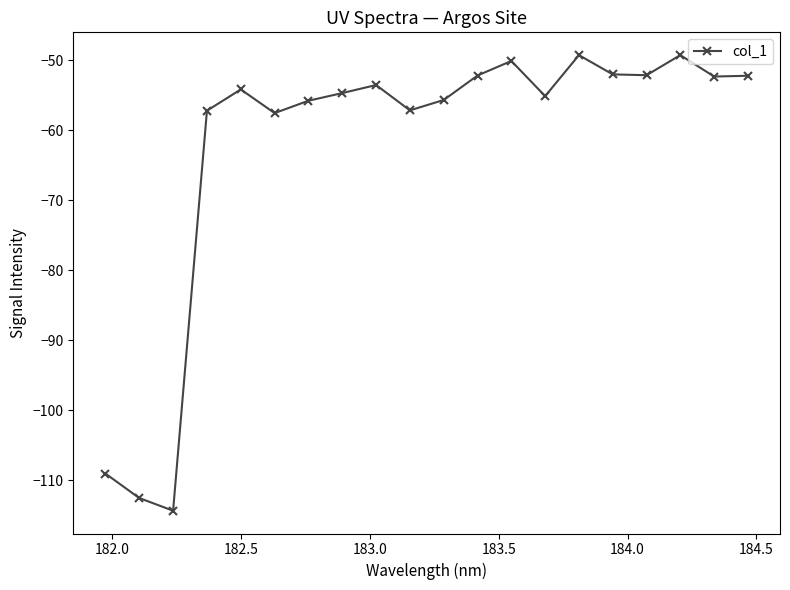

What is the value of the 1st point from the left?

-109.1